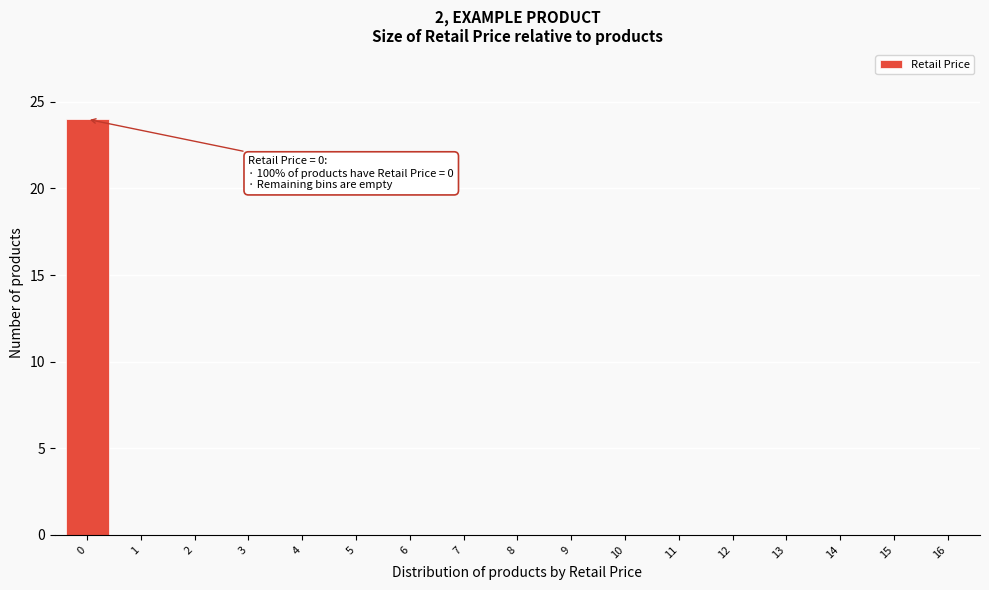

Reading left to right, what are all the values shown in this chart?

0=24	1=0	2=0	3=0	4=0	5=0	6=0	7=0	8=0	9=0	10=0	11=0	12=0	13=0	14=0	15=0	16=0